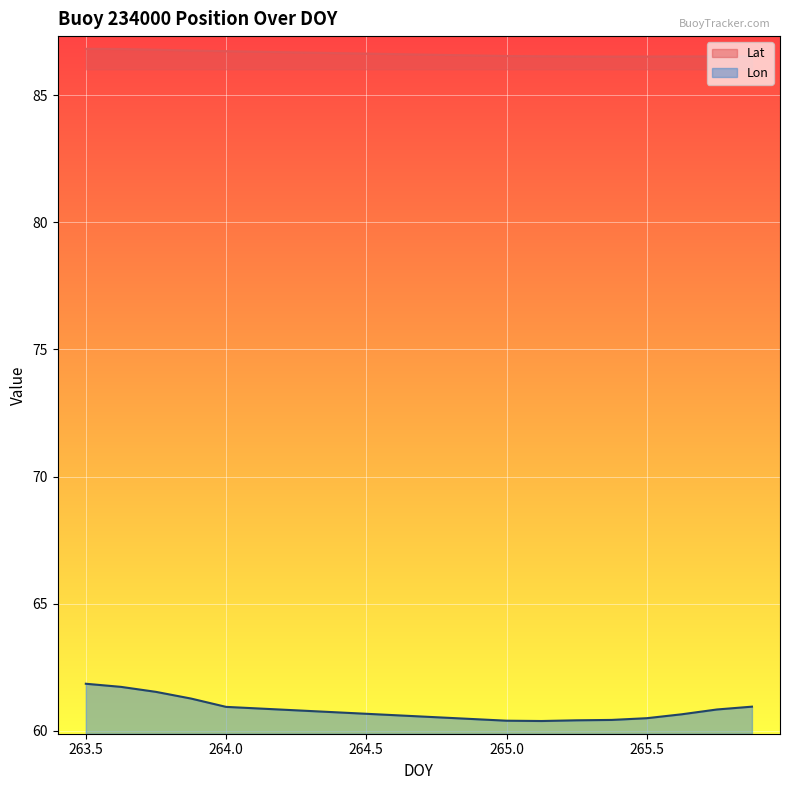

Between 265.625 and 264.125, which is larger?

264.125